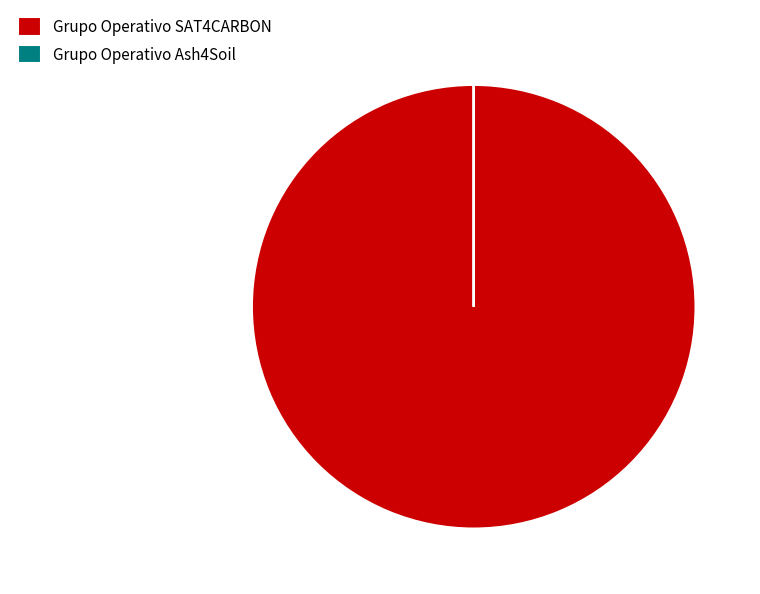

What is the largest slice in the pie chart?

Grupo Operativo SAT4CARBON